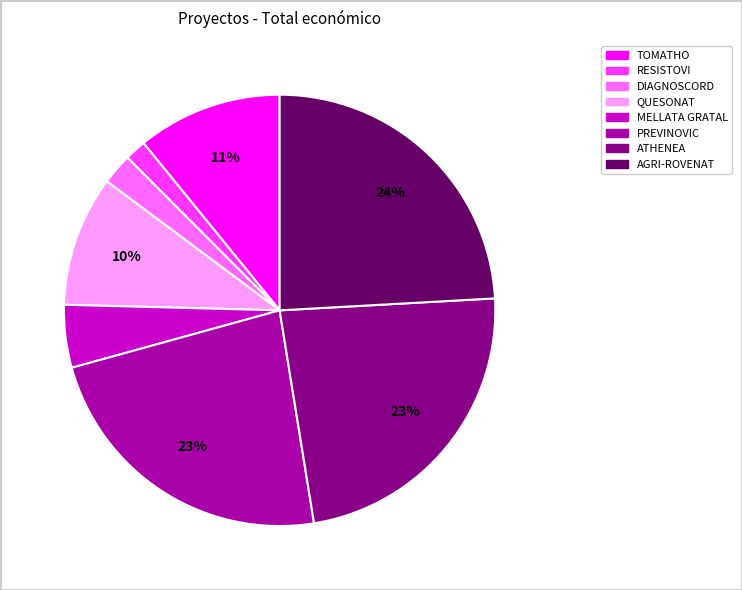

To the nearest percent, what percentage of the pie is QUESONAT?

10%